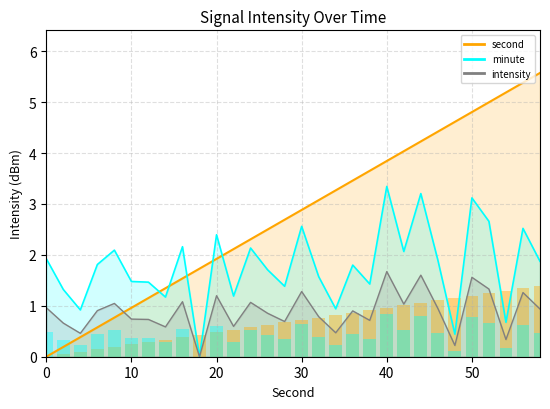

Are the bars grouped side by side (vs. stacked)?

Yes